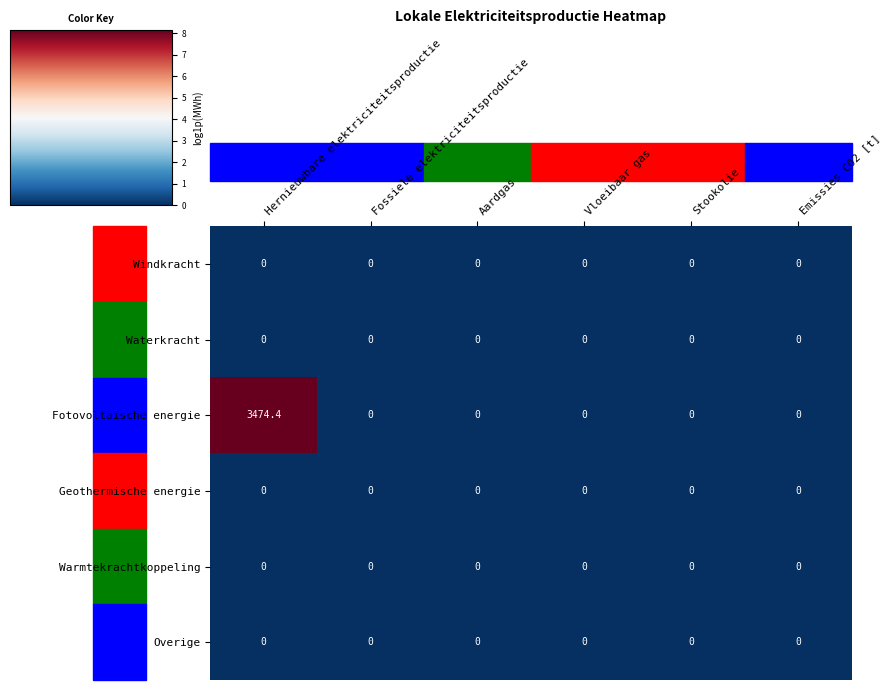

What is the maximum value shown in the chart?

3474.4